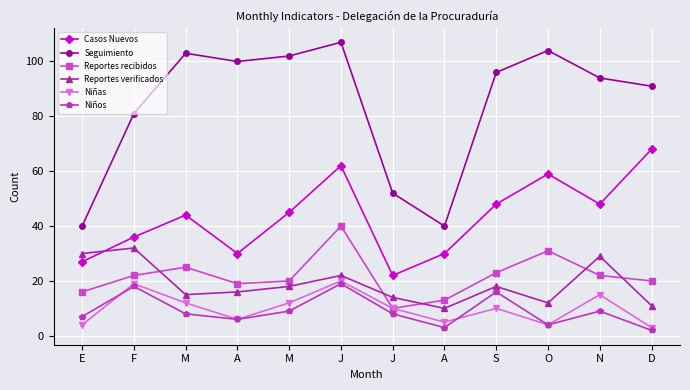

Is this an area chart (filled region under the line)?

No